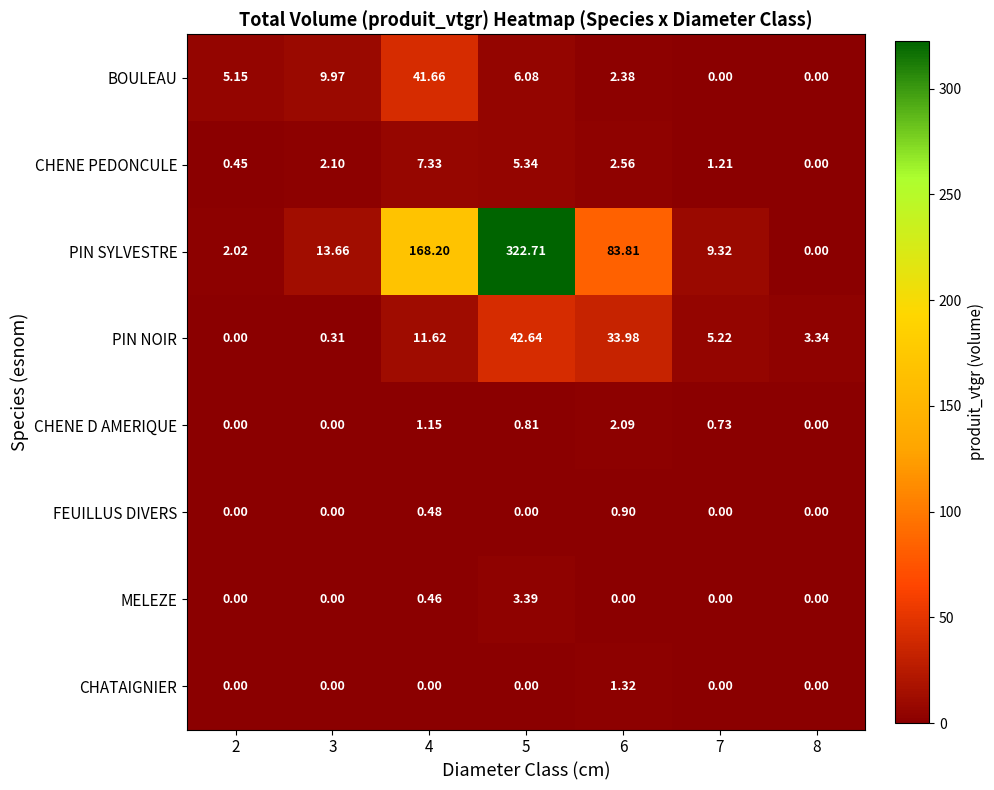

Between 2 and 8, which series saw the biggest shift?

BOULEAU